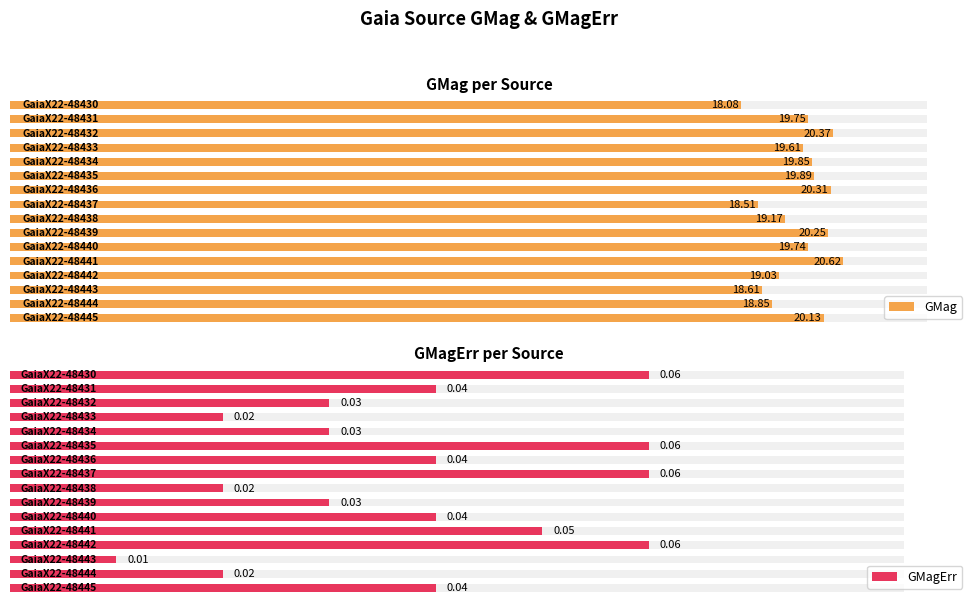

The value of GMagErr at 11 is 0.0. True or false?

True